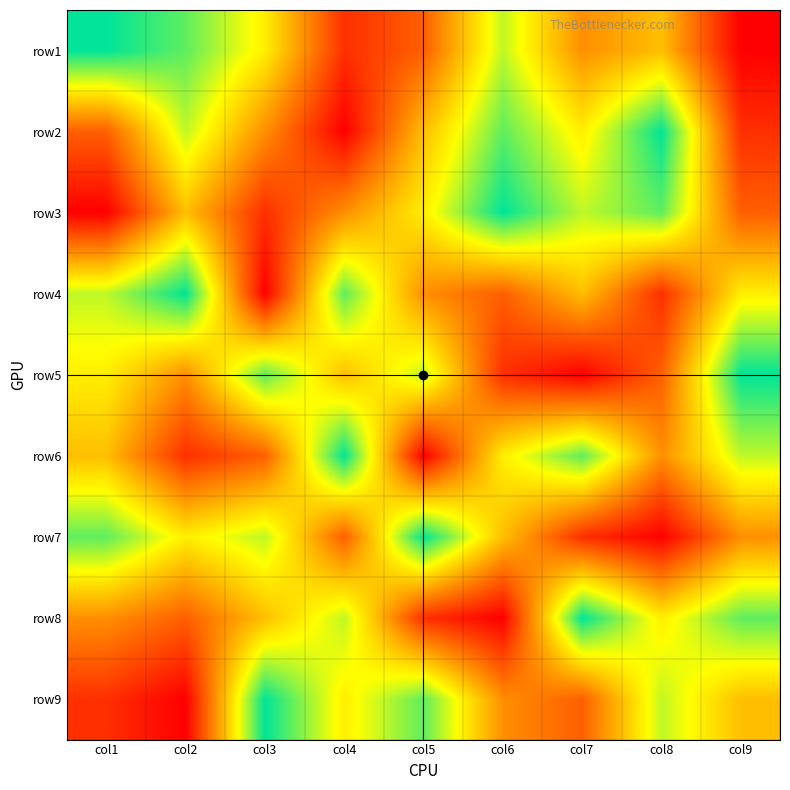

How many distinct data groups are displayed?

9